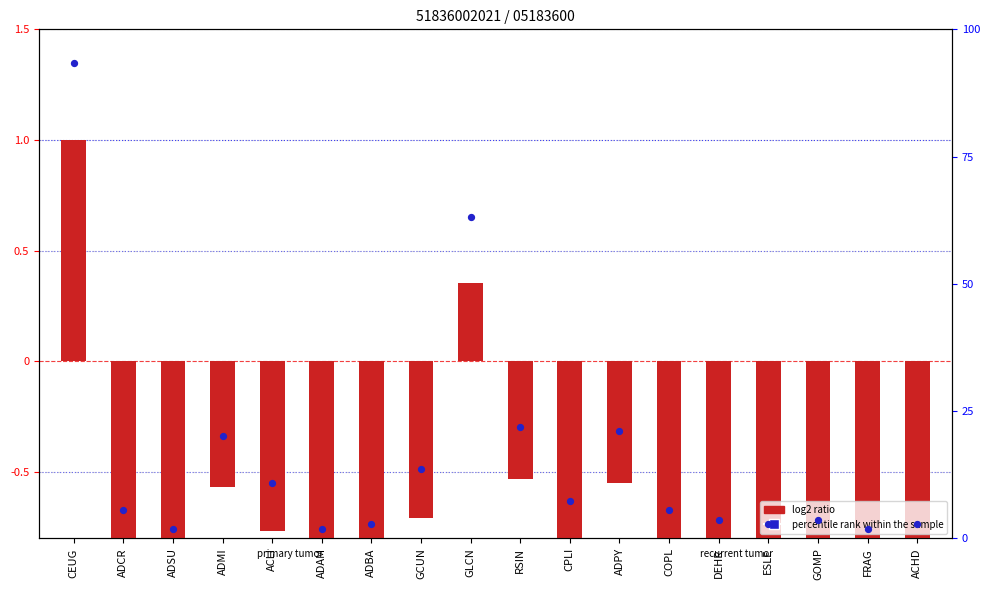

Which series has the largest Y range (max minus min)?

log2 ratio